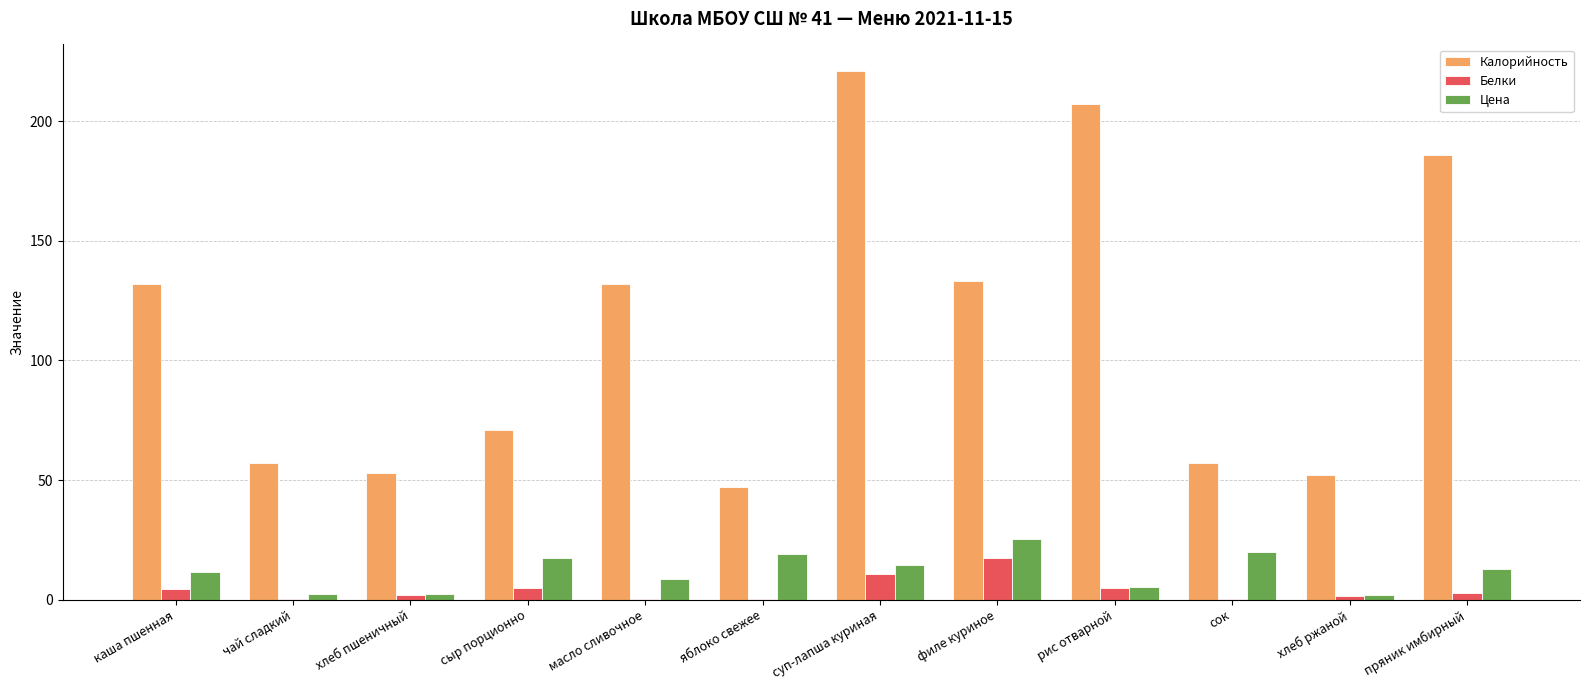

Is it true that Калорийность equals 207.0 at рис отварной?

True